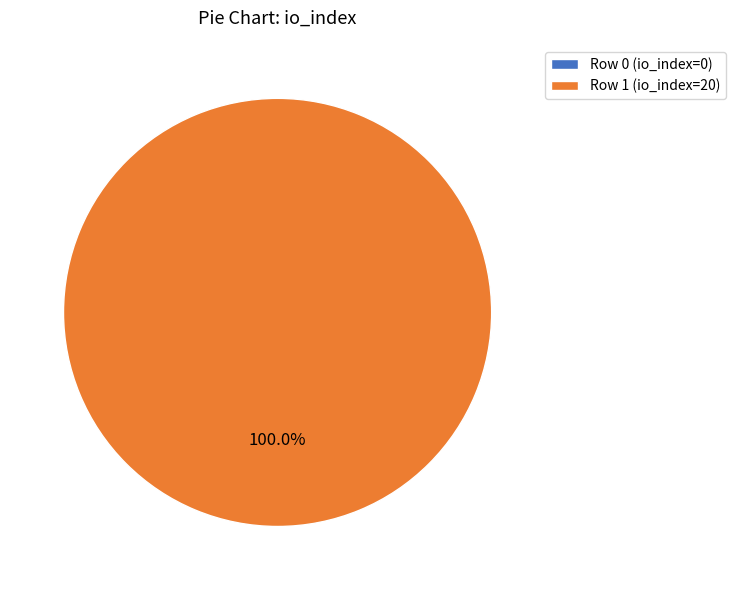

Which slice represents more than half of the pie?

Row 1 (io_index=20)